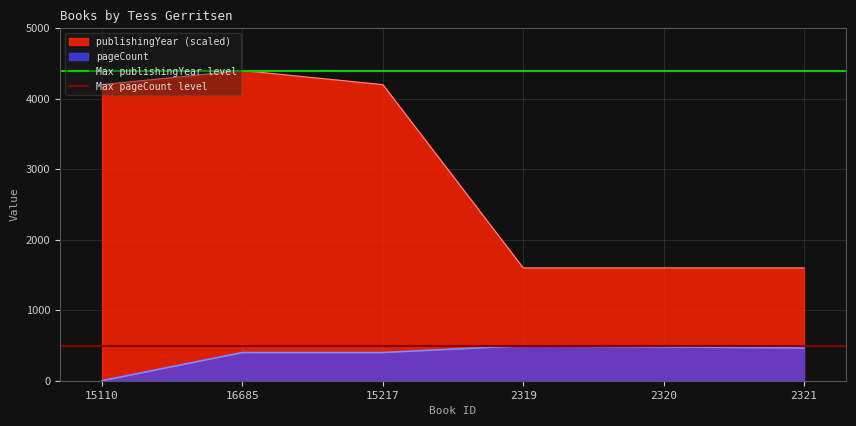

What is the lowest value of the publishingYear (scaled) series?

1600